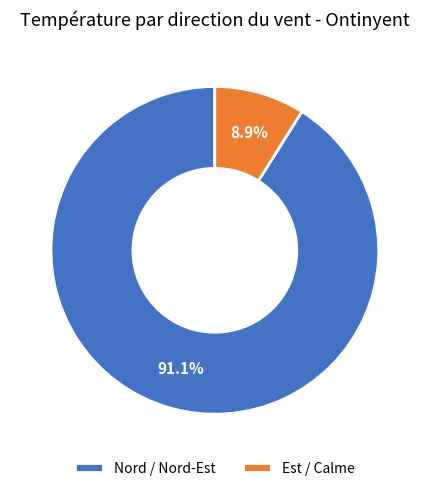

Rank the categories by value from lowest to highest.

Est / Calme, Nord / Nord-Est